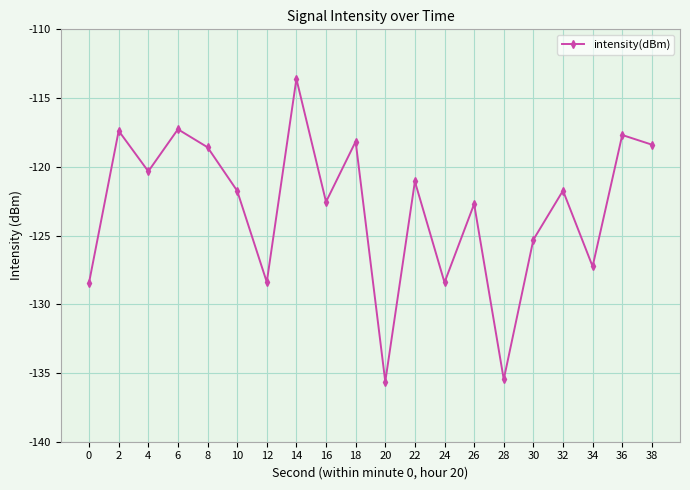

What is the value of the 7th point from the left?

-128.4